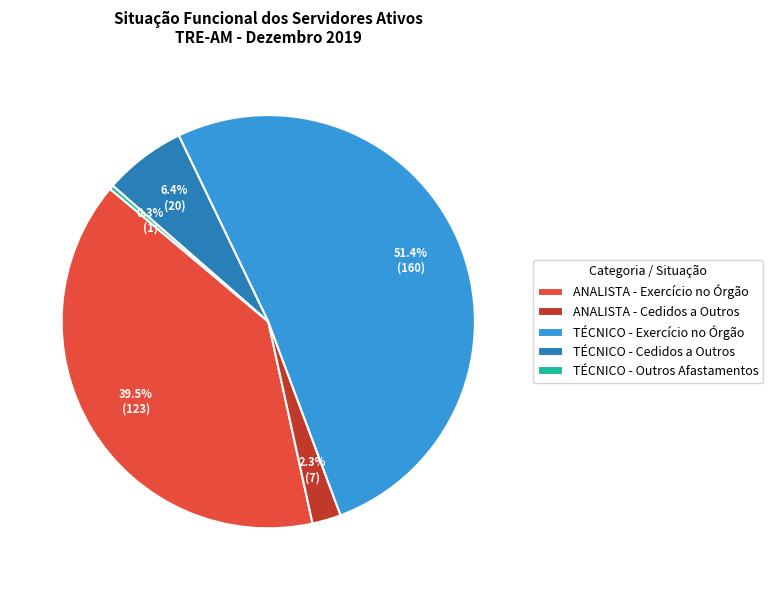

What is the largest slice in the pie chart?

TÉCNICO - Exercício no Órgão